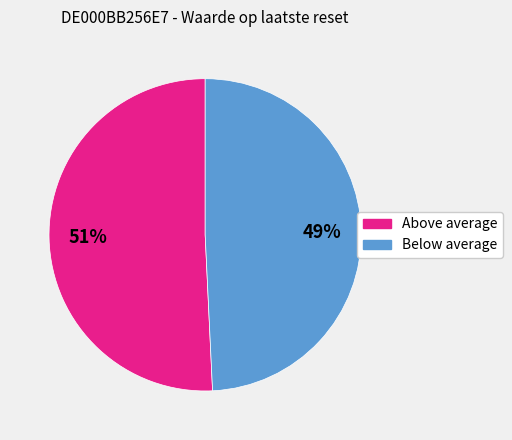

What is the smallest slice in the pie chart?

Below average